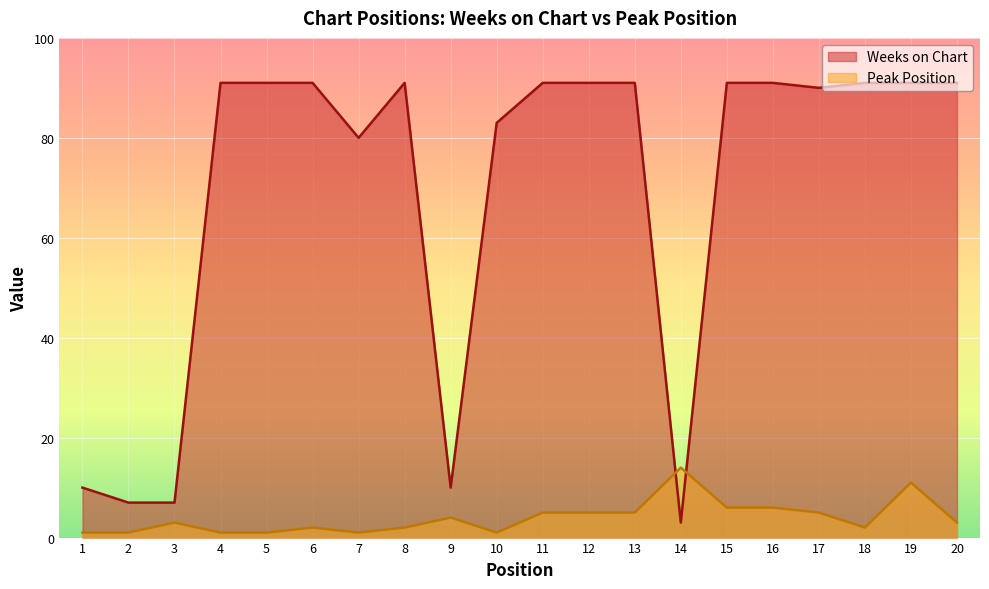

Between which two adjacent categories do Weeks on Chart and Peak Position first intersect?

13 and 14